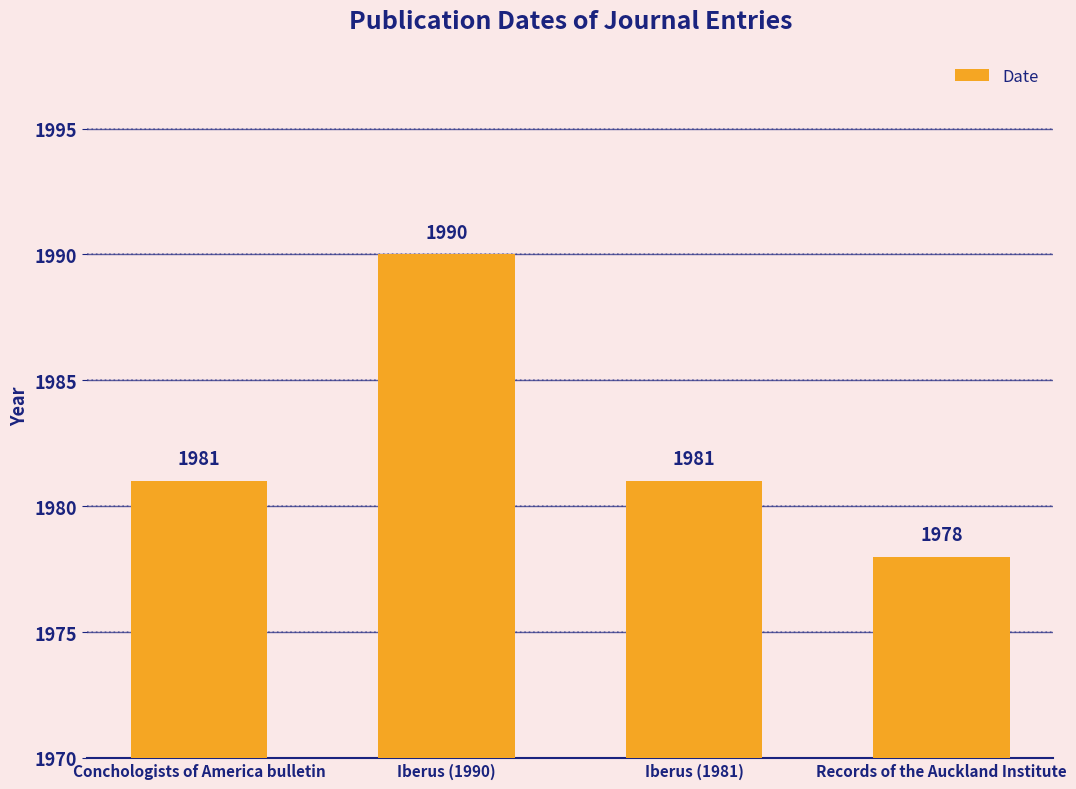

What is the smallest value displayed?

1978